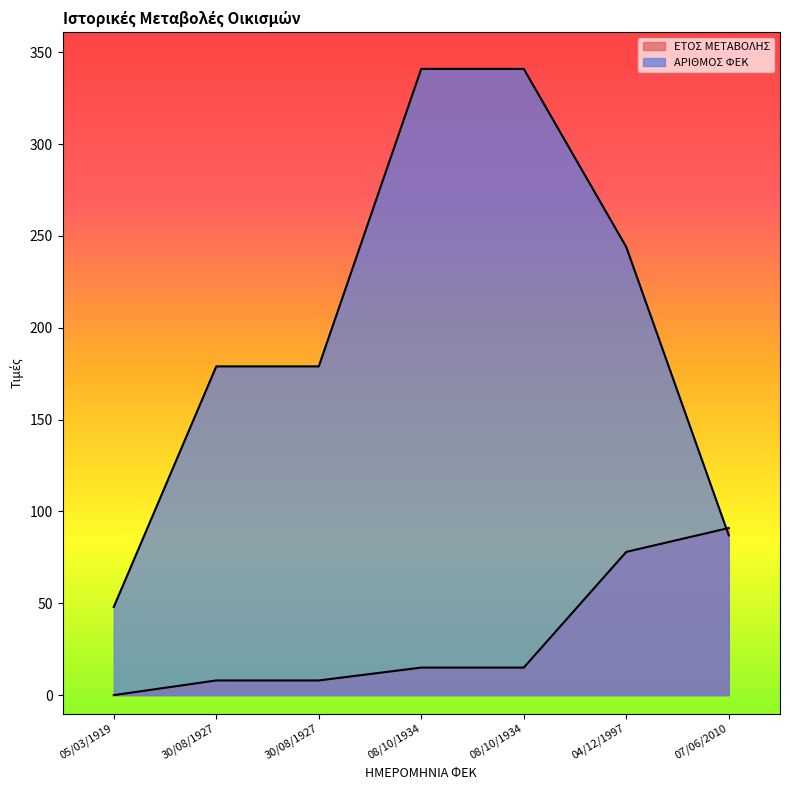

At 08/10/1934, list the series in order from smallest to largest.

ΕΤΟΣ ΜΕΤΑΒΟΛΗΣ, ΑΡΙΘΜΟΣ ΦΕΚ